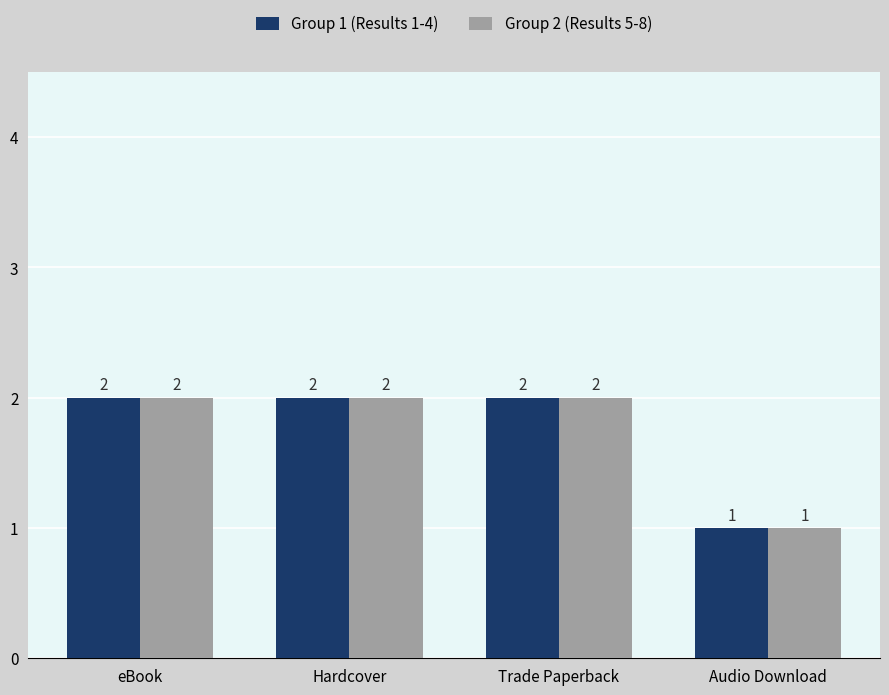

What is the sum of all Group 1 (Results 1-4) values?

7